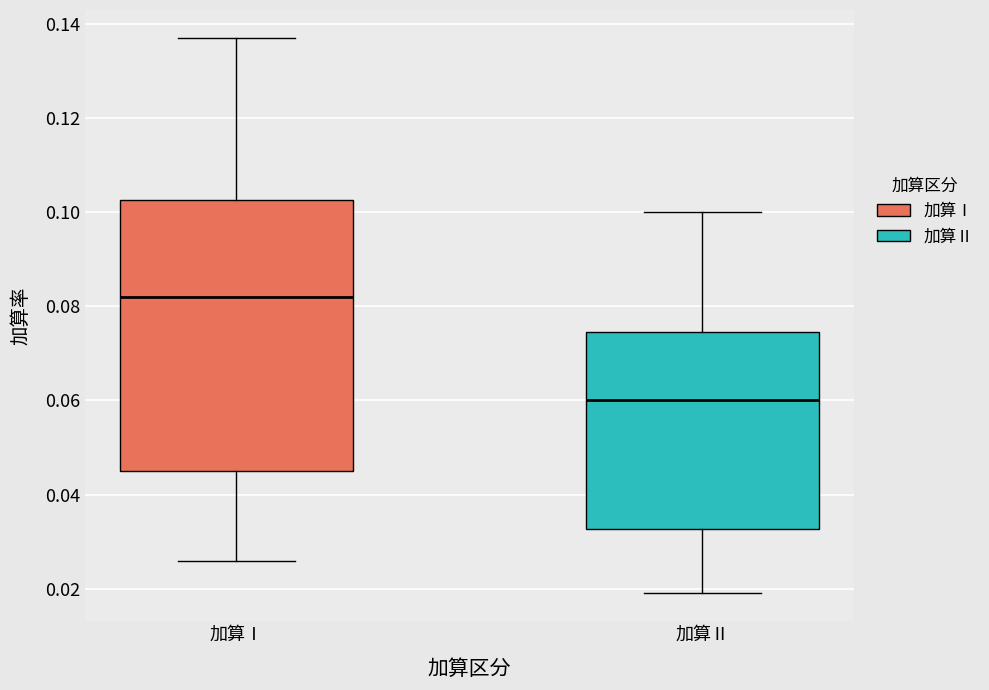

Reading left to right, transcribe this box plot: for each box, give where its median line is, the range the box spans, and where its two whiskers end, as read against the y-axis. The values are not printed on the chart, so give them approximately, as read against the axis.

加算Ⅰ: median 0.082, box 0.046 to 0.102, whiskers 0.026 to 0.138
加算Ⅱ: median 0.060, box 0.032 to 0.074, whiskers 0.020 to 0.100